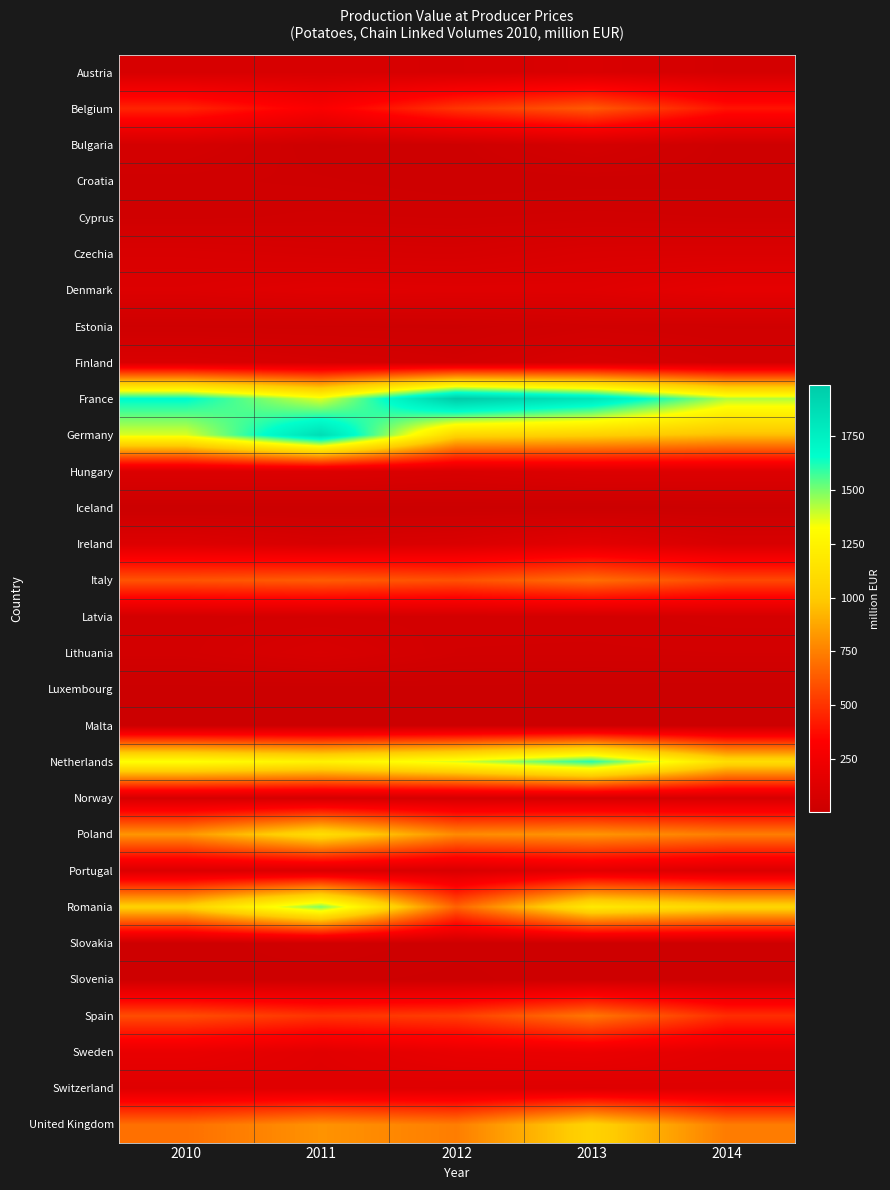

Reading left to right, list all the values displayed in this chart.

Austria: 2010=76.5	2011=78.2	2012=75.0	2013=90.0	2014=61.2
Belgium: 2010=452.9	2011=303.8	2012=507.1	2013=626.1	2014=395.6
Bulgaria: 2010=60.8	2011=16.0	2012=22.4	2013=58.2	2014=22.5
Croatia: 2010=31.4	2011=27.1	2012=18.0	2013=21.1	2014=22.0
Cyprus: 2010=34.0	2011=39.5	2012=35.6	2013=40.8	2014=36.3
Czechia: 2010=92.6	2011=80.5	2012=74.5	2013=98.3	2014=100.9
Denmark: 2010=116.7	2011=138.8	2012=132.1	2013=134.5	2014=171.8
Estonia: 2010=26.9	2011=24.7	2012=22.8	2013=42.6	2014=35.4
Finland: 2010=94.8	2011=71.2	2012=51.3	2013=86.1	2014=55.5
France: 2010=1671.6	2011=1368.1	2012=1988.7	2013=1817.2	2014=1428.6
Germany: 2010=1371.0	2011=1873.0	2012=1053.3	2013=1023.5	2014=949.1
Hungary: 2010=108.0	2011=111.5	2012=90.5	2013=114.9	2014=116.6
Iceland: 2010=3.5	2011=4.0	2012=4.9	2013=4.6	2014=7.3
Ireland: 2010=117.6	2011=82.5	2012=97.0	2013=152.3	2014=83.6
Italy: 2010=608.6	2011=634.3	2012=597.8	2013=693.0	2014=571.0
Latvia: 2010=51.9	2011=56.2	2012=52.6	2013=52.7	2014=60.3
Lithuania: 2010=53.4	2011=85.6	2012=48.1	2013=46.8	2014=48.7
Luxembourg: 2010=5.0	2011=4.0	2012=5.1	2013=3.5	2014=2.1
Malta: 2010=5.0	2011=8.8	2012=5.6	2013=6.2	2014=4.5
Netherlands: 2010=1332.5	2011=1247.4	2012=1376.0	2013=1605.8	2014=1108.7
Norway: 2010=74.7	2011=68.2	2012=69.4	2013=70.7	2014=77.5
Poland: 2010=820.9	2011=1115.9	2012=784.1	2013=821.0	2014=742.6
Portugal: 2010=110.1	2011=104.8	2012=89.7	2013=157.5	2014=107.2
Romania: 2010=1034.8	2011=1495.6	2012=655.0	2013=1192.1	2014=1062.5
Slovakia: 2010=18.8	2011=34.4	2012=19.6	2013=19.7	2014=24.7
Slovenia: 2010=20.7	2011=19.2	2012=15.7	2013=22.5	2014=20.9
Spain: 2010=584.5	2011=502.9	2012=534.8	2013=720.0	2014=481.7
Sweden: 2010=194.7	2011=143.7	2012=187.9	2013=205.6	2014=154.0
Switzerland: 2010=130.1	2011=136.0	2012=130.8	2013=124.0	2014=128.7
United Kingdom: 2010=697.4	2011=811.9	2012=741.9	2013=1045.3	2014=735.8